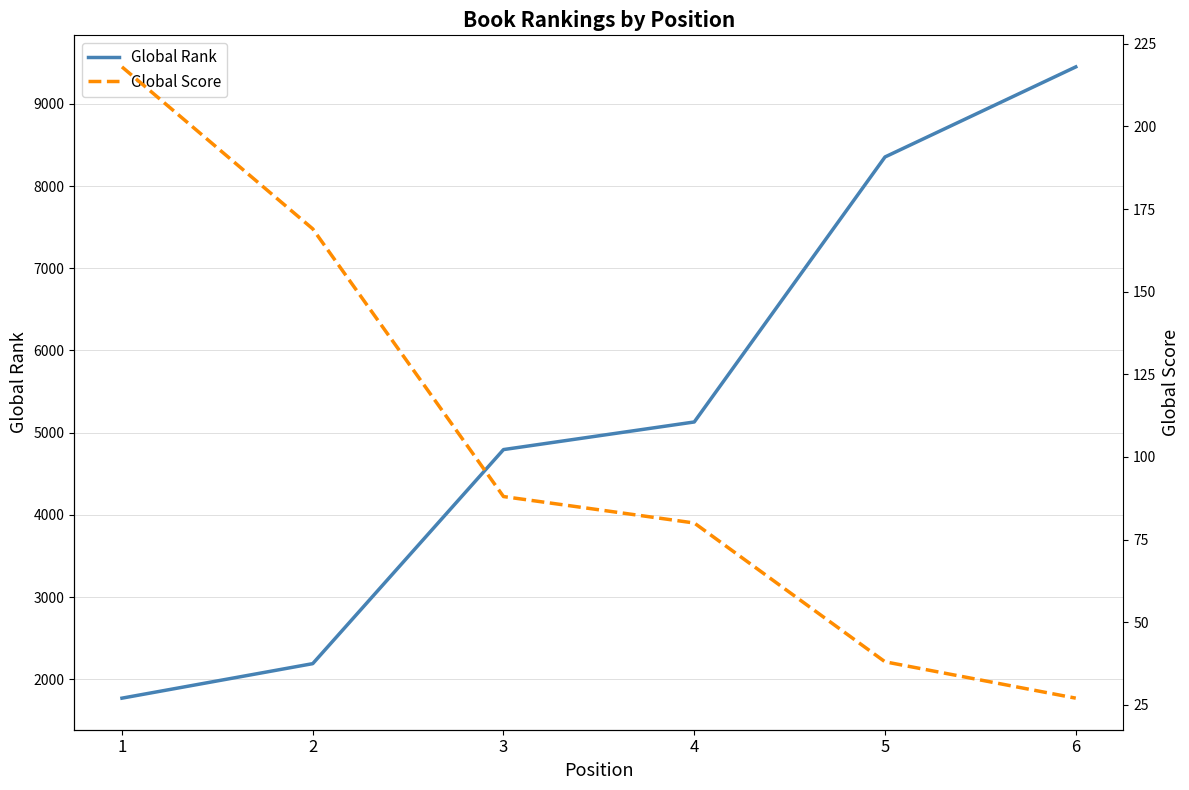

Reading right to left, what are all the values shown in this chart?

Global Rank: 9451	8355	5130	4794	2189	1769
Global Score: 27	38	80	88	169	218